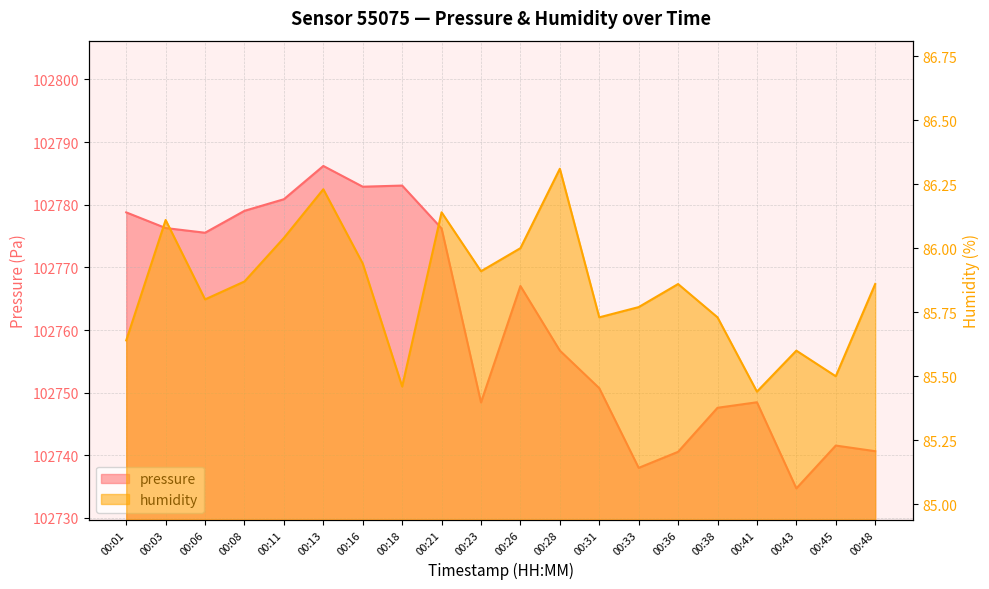

Is the value of pressure at 00:08 greater than the value of humidity at 00:26?

Yes